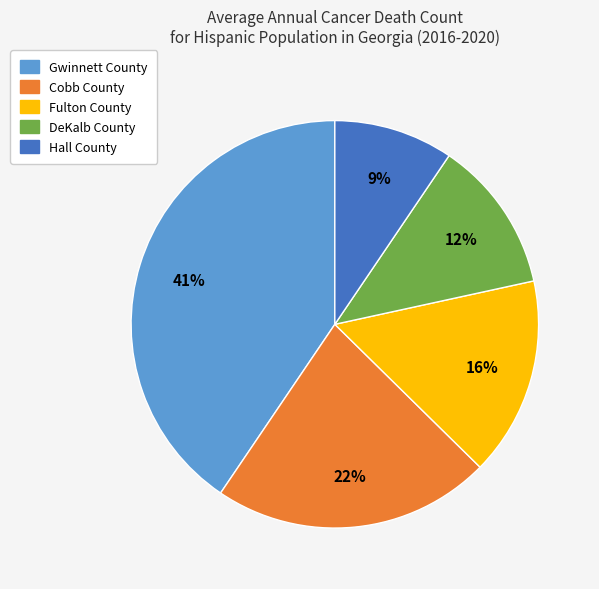

To the nearest percent, what is the difference between the Hall County and DeKalb County slice percentages?

3%